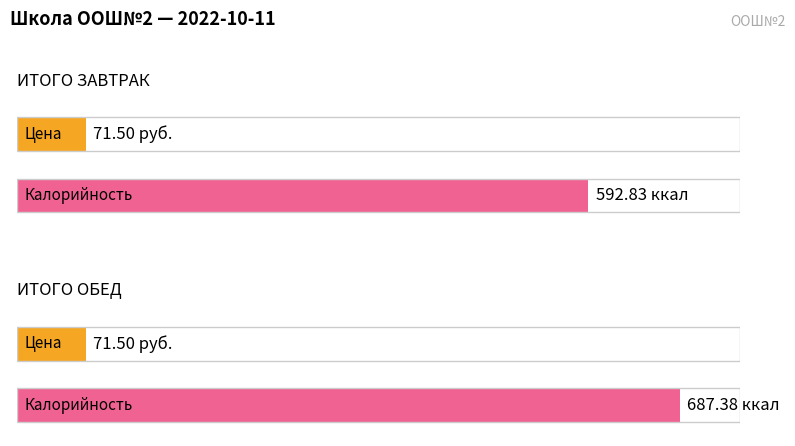

What is the difference between the Калорийность values at ИТОГО ЗАВТРАК and ИТОГО ОБЕД?

94.5